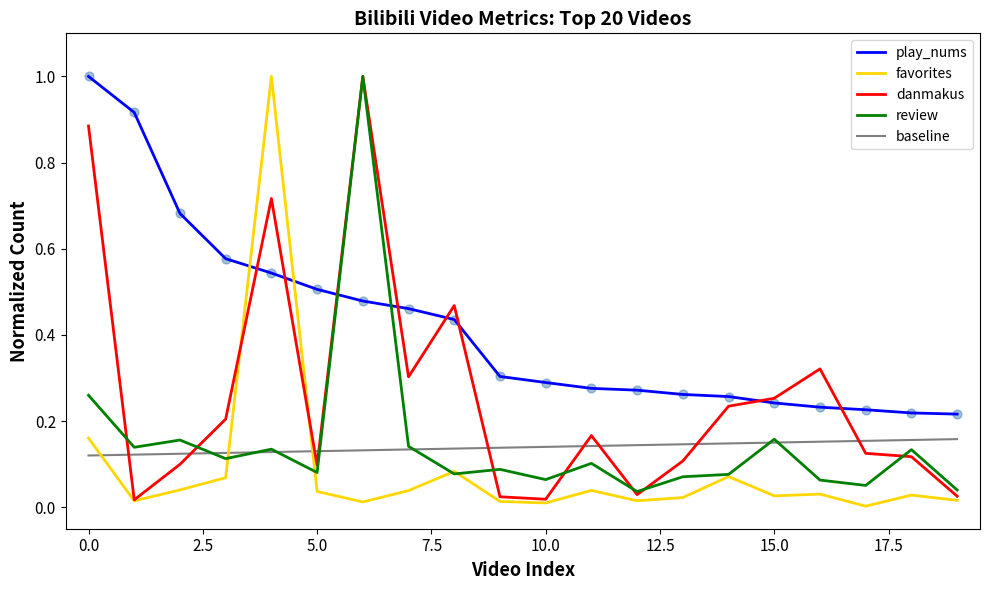

What is the highest value of the play_nums series?

1.0